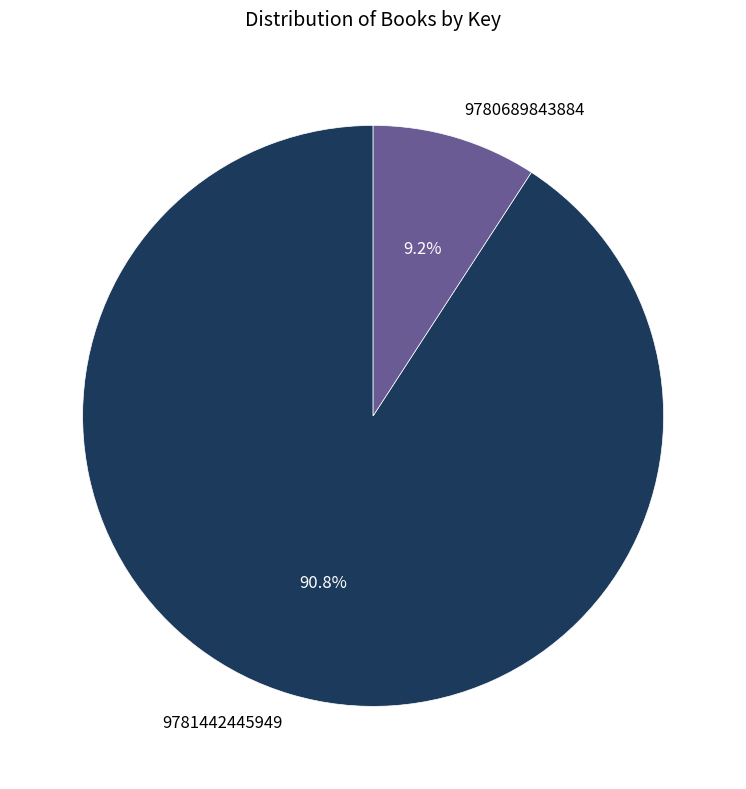

Does 9780689843884 represent more than half of the total?

No